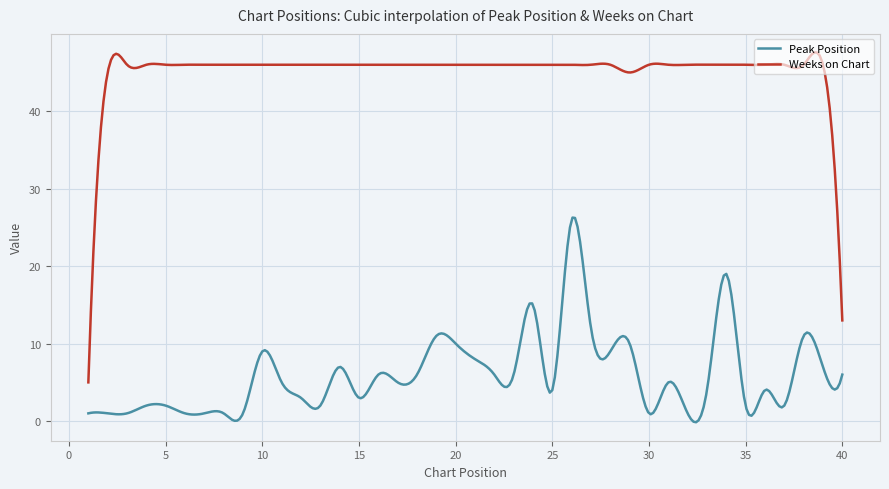

Which series has the widest spread of values?

Weeks on Chart